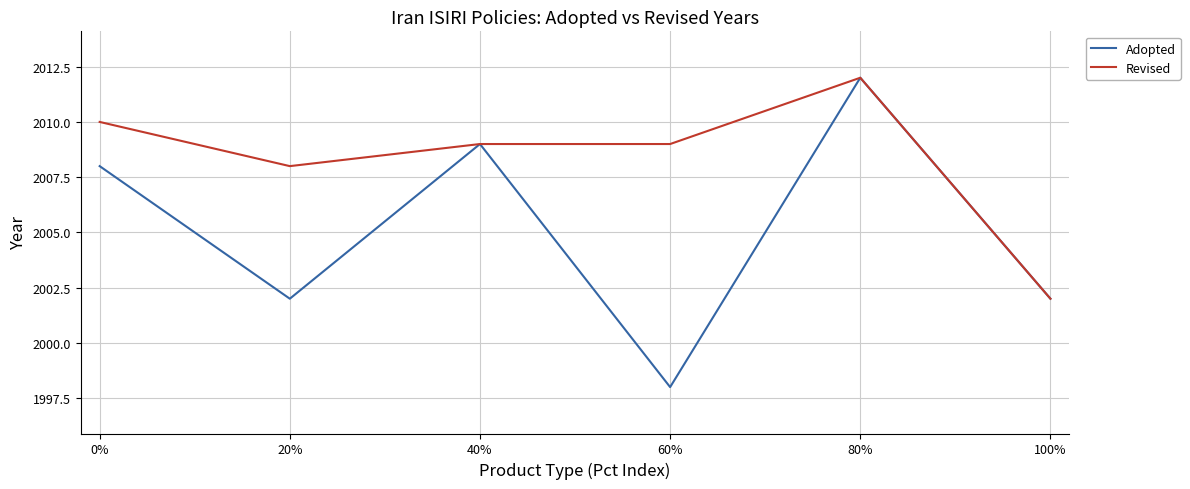

What is the minimum value for Adopted?

1998